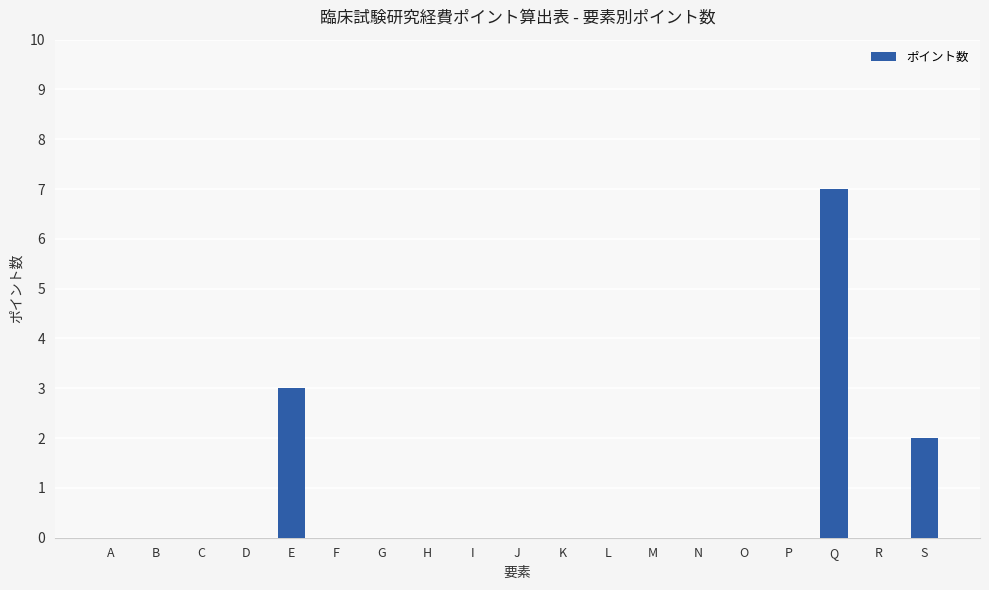

Reading right to left, list all the values displayed in this chart.

2	0	7	0	0	0	0	0	0	0	0	0	0	0	3	0	0	0	0